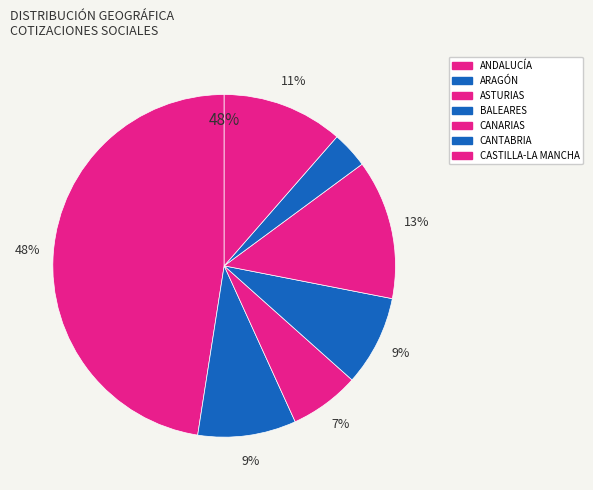

Count the number of slices in the pie.

7